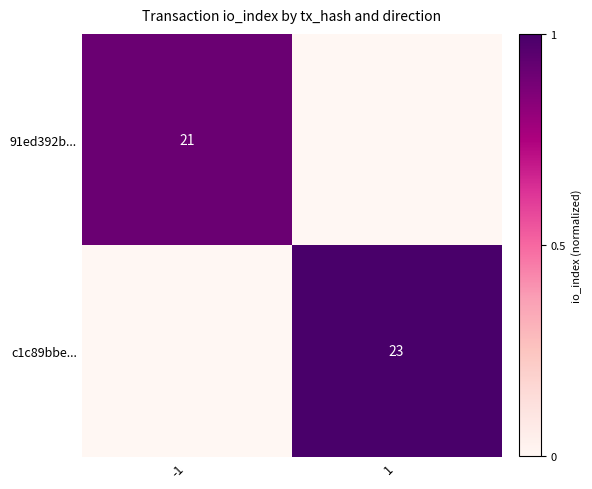

At how many categories does at least one series exceed 0?

2